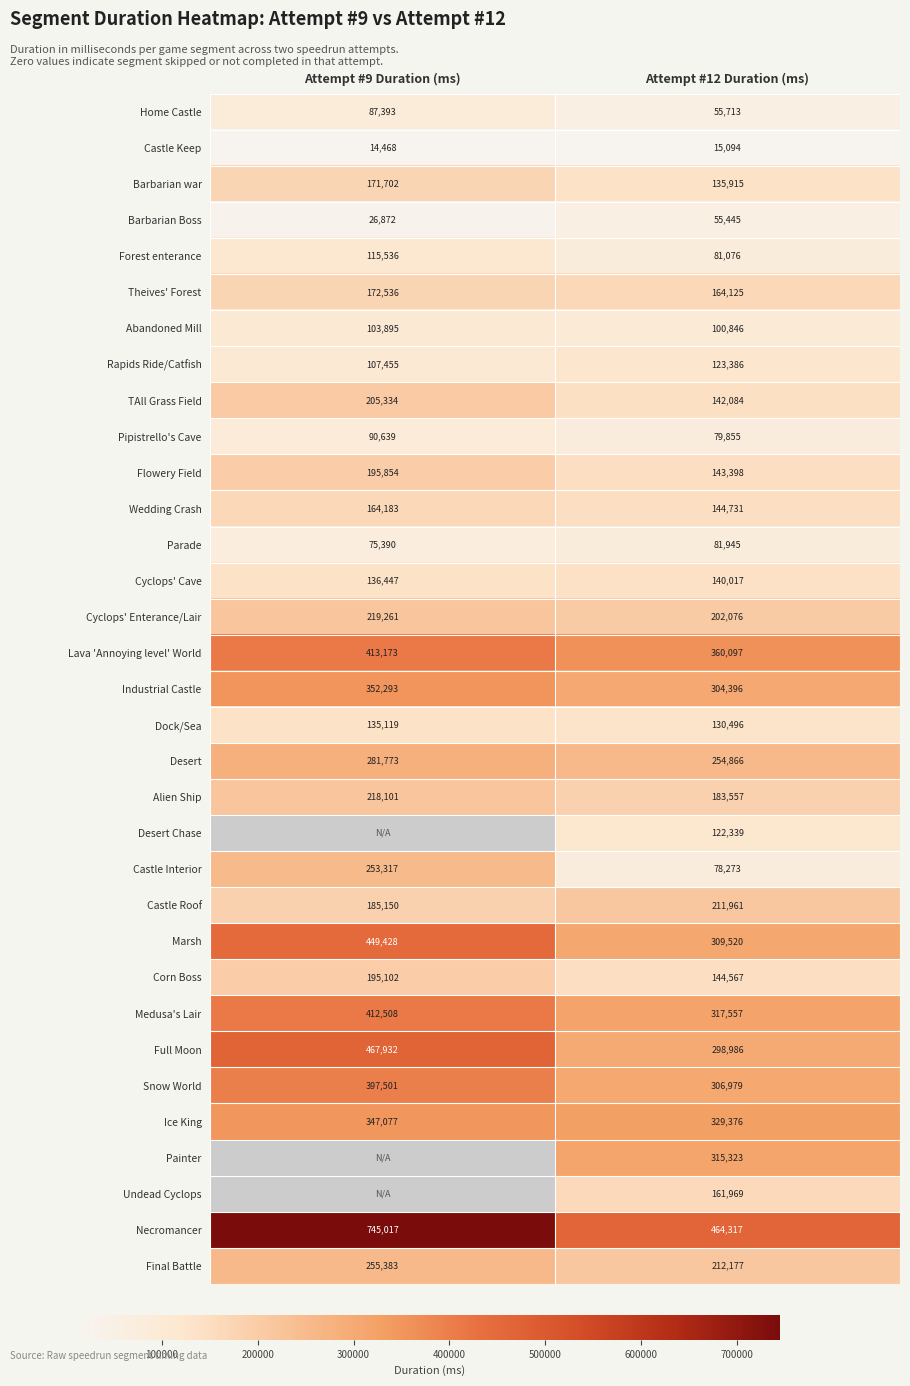

Read the Alien Ship value at Attempt #12 Duration (ms).

183557